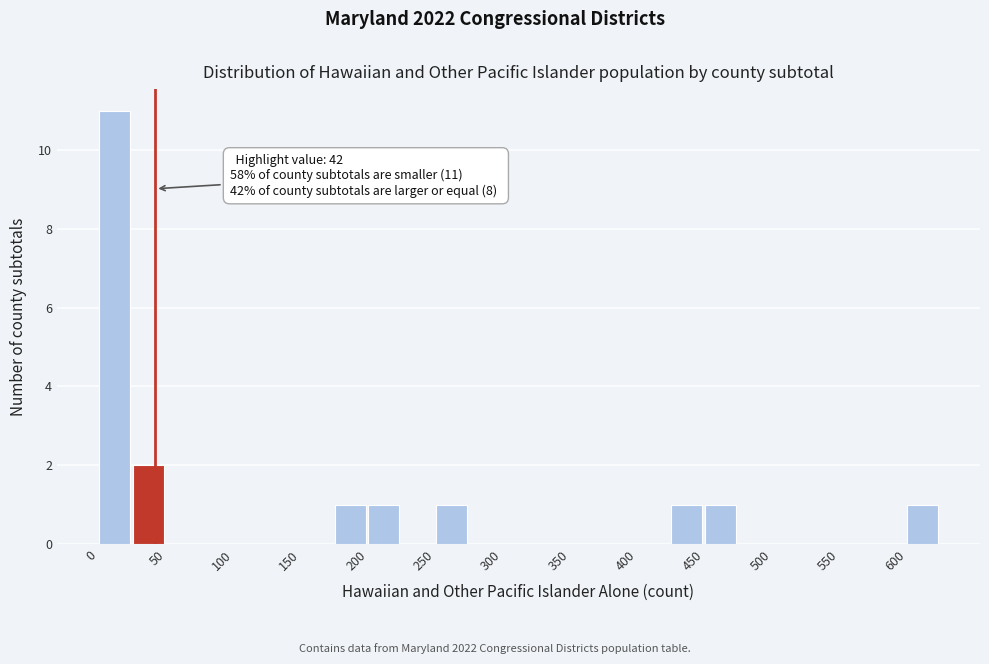

Which range on the x-axis has the tallest bar?

0 to 25